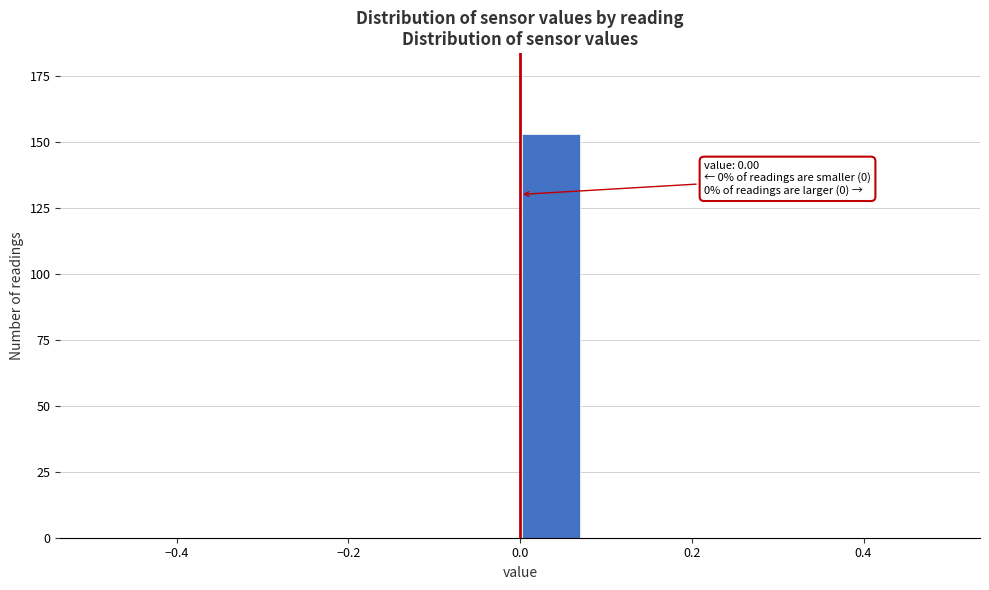

Read against the x-axis, roughly where is the centre of the tallest bar?

0.04